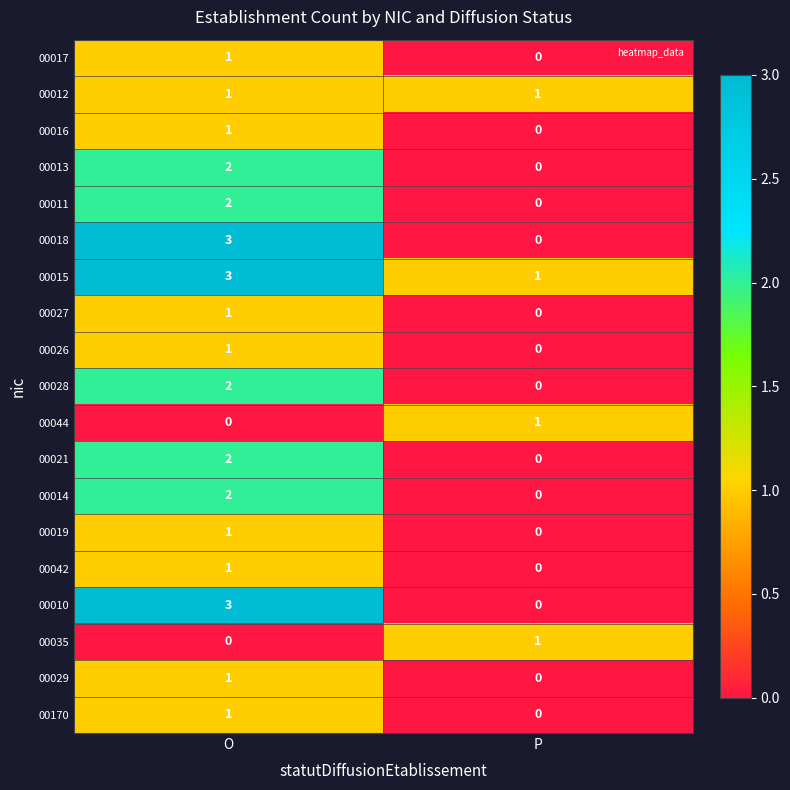

What is the sum of the 00018 values at O and P?

3